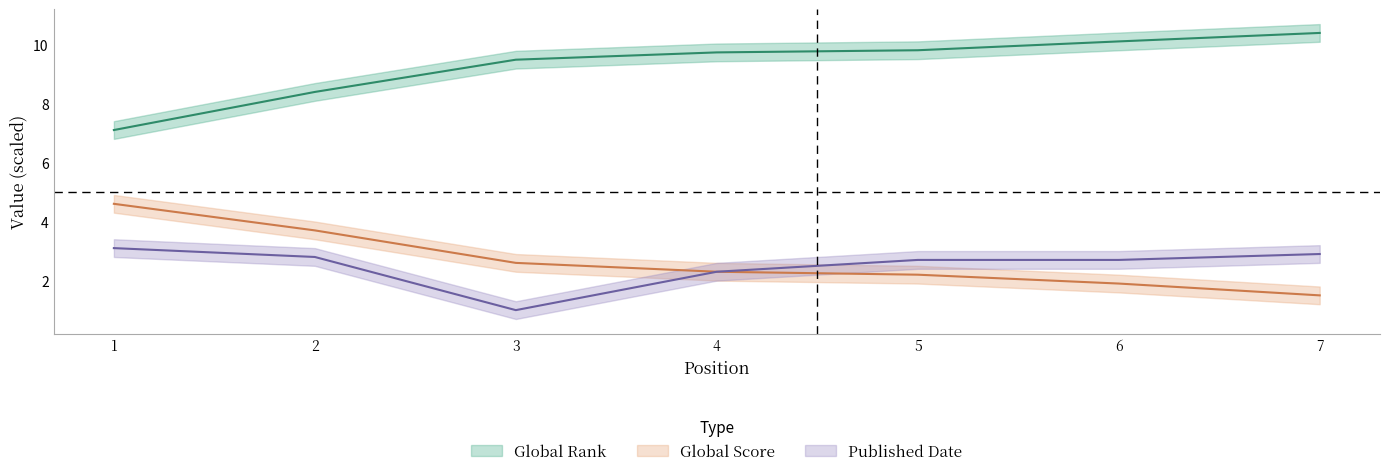

How many interior local valleys does the Published Date series have?

1